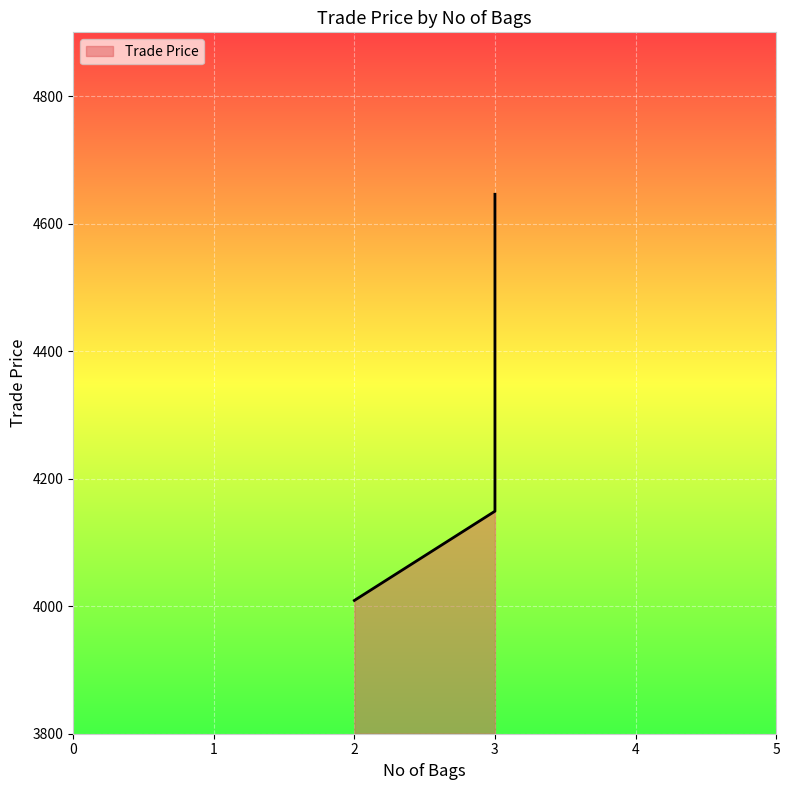

How many series are shown in this chart?

1